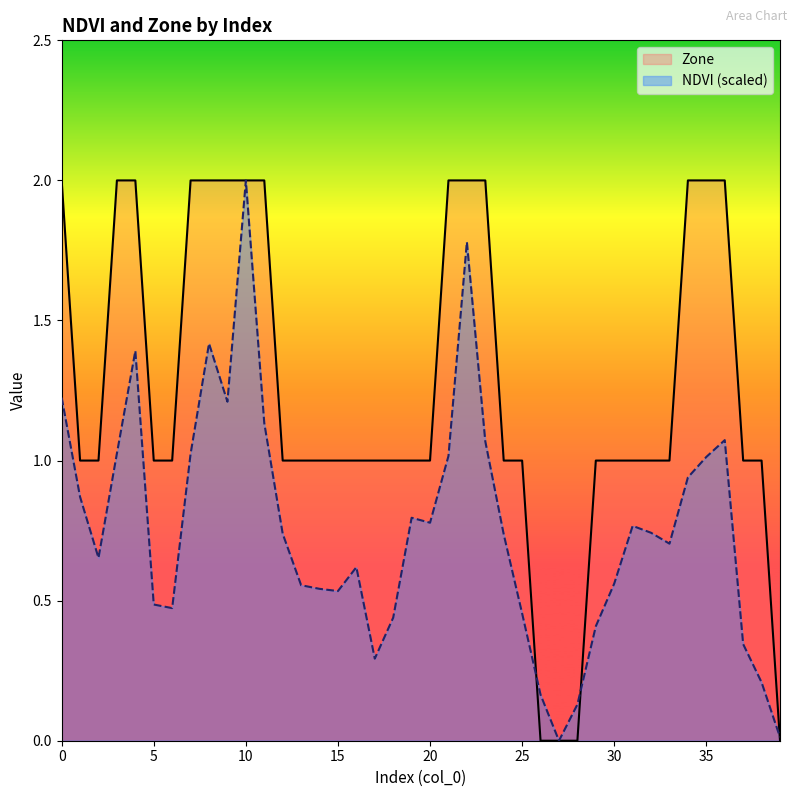

At how many categories does at least one series exceed 0?

39